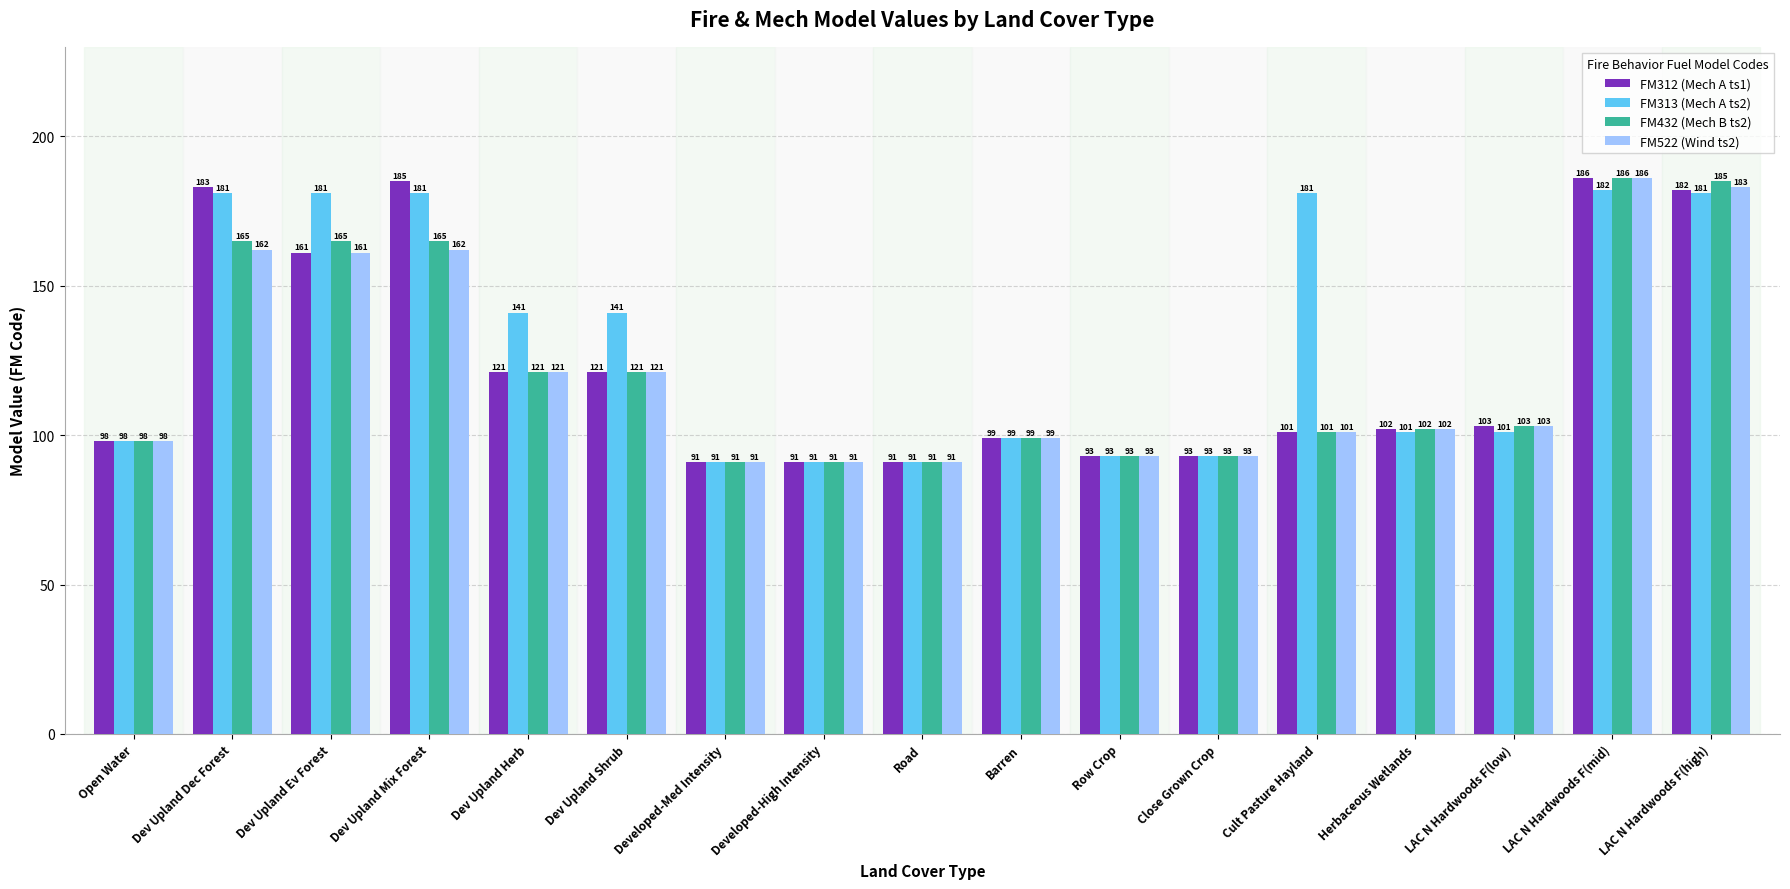

Reading right to left, transcribe all the data shown in this chart.

FM312 (Mech A ts1): 182	186	103	102	101	93	93	99	91	91	91	121	121	185	161	183	98
FM313 (Mech A ts2): 181	182	101	101	181	93	93	99	91	91	91	141	141	181	181	181	98
FM432 (Mech B ts2): 185	186	103	102	101	93	93	99	91	91	91	121	121	165	165	165	98
FM522 (Wind ts2): 183	186	103	102	101	93	93	99	91	91	91	121	121	162	161	162	98